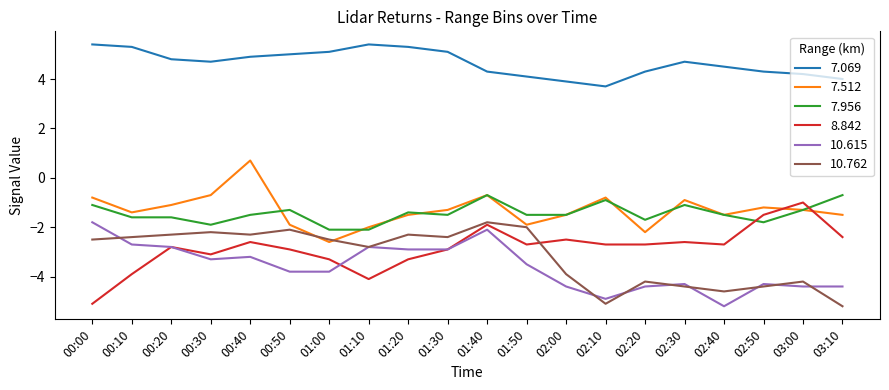

Which series has the largest range (max minus min)?

8.842